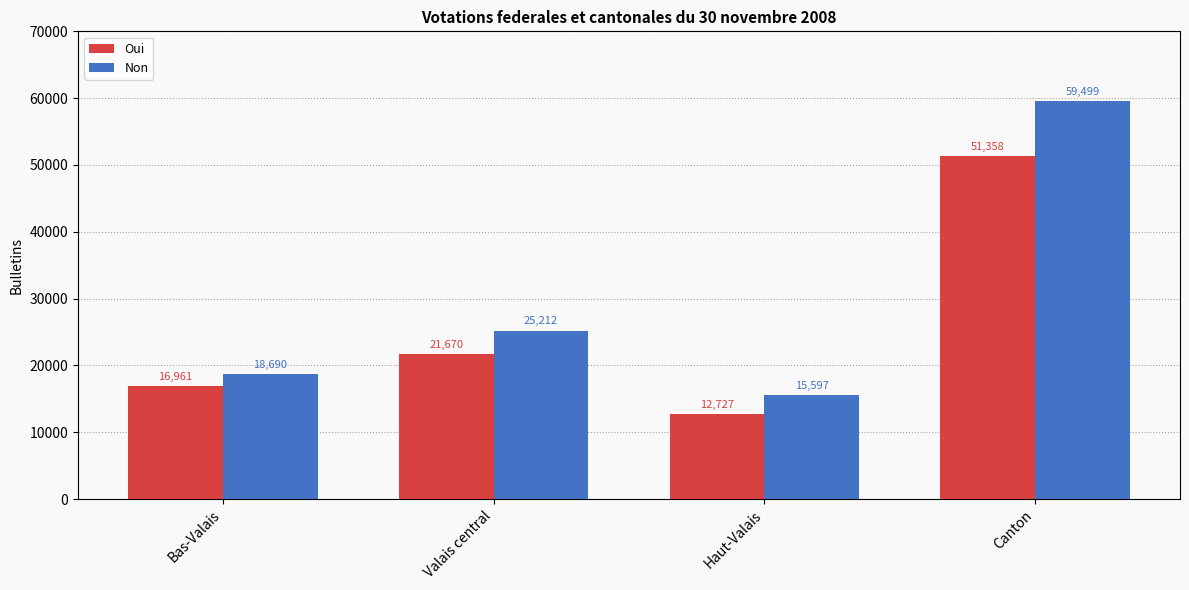

Rank the series by their maximum value, from highest to lowest.

Non, Oui